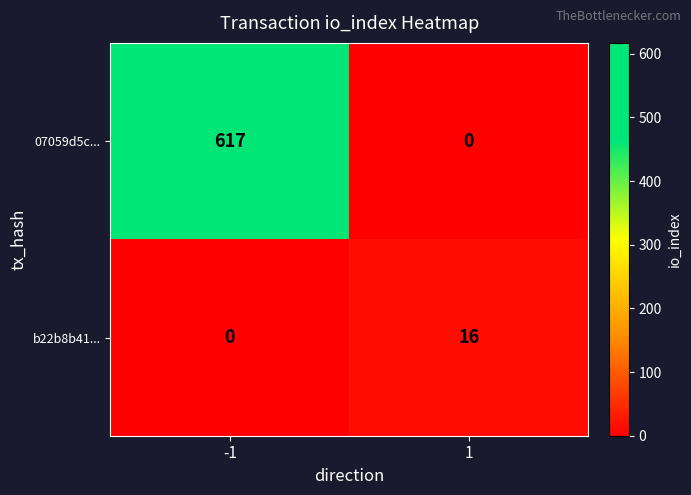

What is the difference between the maximum and minimum values in the 07059d5c... series?

617